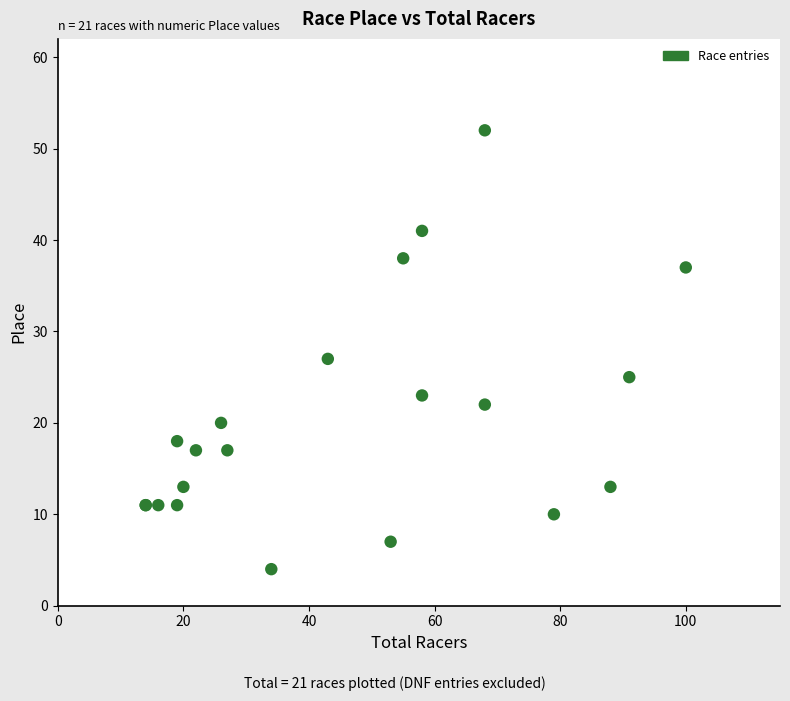

What Y value in the scatter plot is closest to 28?

27